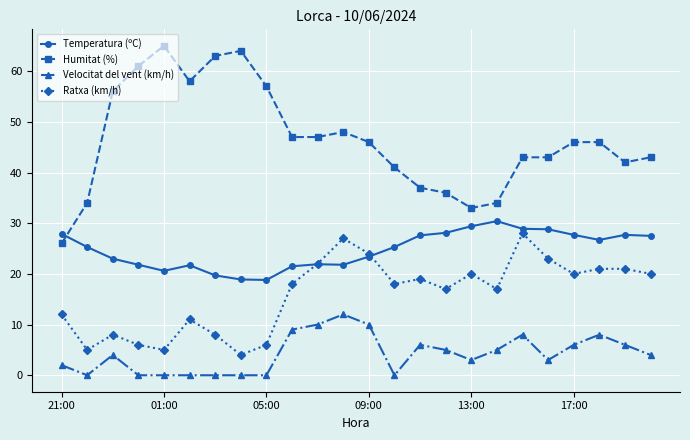

Which series has the largest range (max minus min)?

Humitat (%)